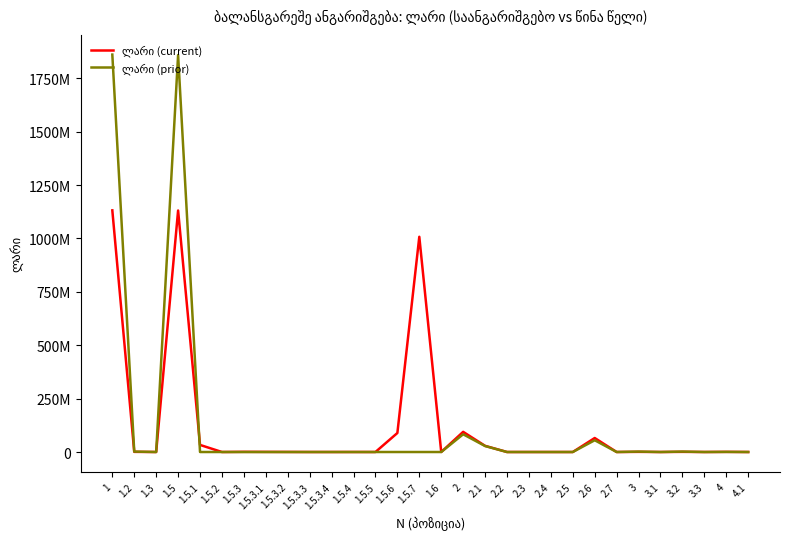

Reading left to right, list all the values displayed in this chart.

ლარი (current): 1=1131322729	1.2=695331	1.3=0	1.5=1130627398	1.5.1=33159742	1.5.2=0	1.5.3=791146	1.5.3.1=502770	1.5.3.2=288376	1.5.3.3=0	1.5.3.4=0	1.5.4=79195	1.5.5=0	1.5.6=89000000	1.5.7=1007597315	1.6=0	2=94393660	2.1=28838056	2.2=0	2.3=0	2.4=0	2.5=0	2.6=65555604	2.7=0	3=695331	3.1=0	3.2=695331	3.3=0	4=559352	4.1=0
ლარი (prior): 1=1860638534	1.2=1958987	1.3=0	1.5=1858679547	1.5.1=0	1.5.2=0	1.5.3=0	1.5.3.1=0	1.5.3.2=0	1.5.3.3=0	1.5.3.4=0	1.5.4=0	1.5.5=0	1.5.6=0	1.5.7=0	1.6=0	2=83037373	2.1=27947911	2.2=0	2.3=0	2.4=0	2.5=0	2.6=55089462	2.7=0	3=1958987	3.1=0	3.2=1958987	3.3=0	4=555604	4.1=0